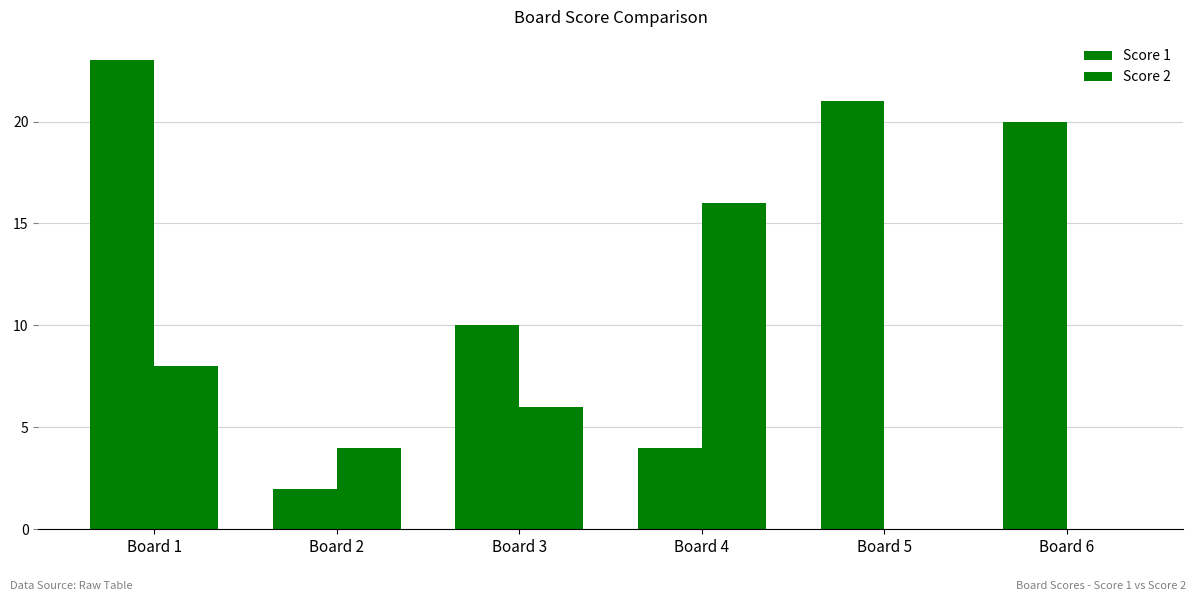

What is the value of the Score 2 bar at the 1st from the left?

8